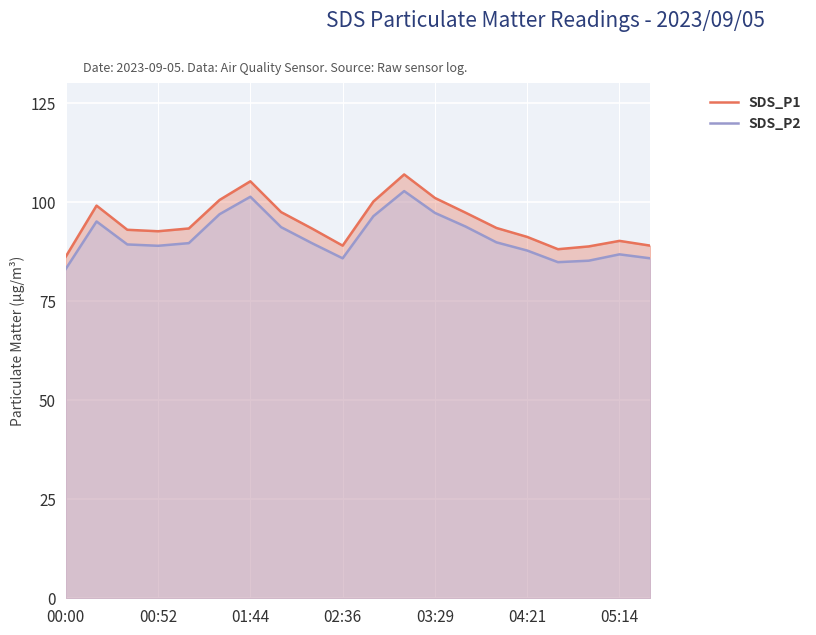

True or false: SDS_P1 has more than 1 points higher than both neighbors.

True